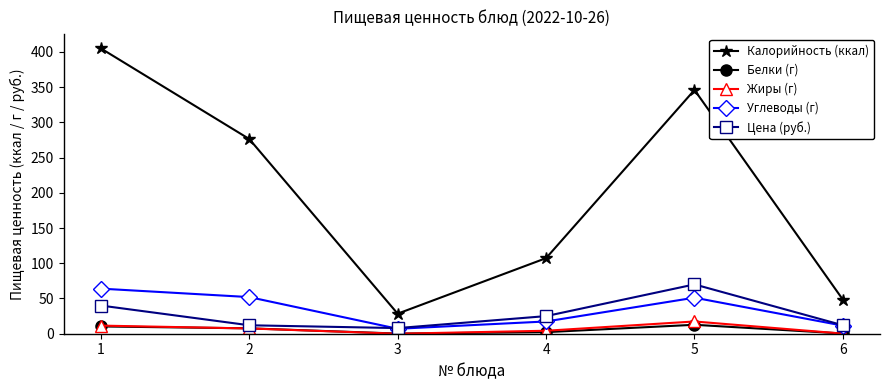

At which category does the chart reach its peak across all series?

1